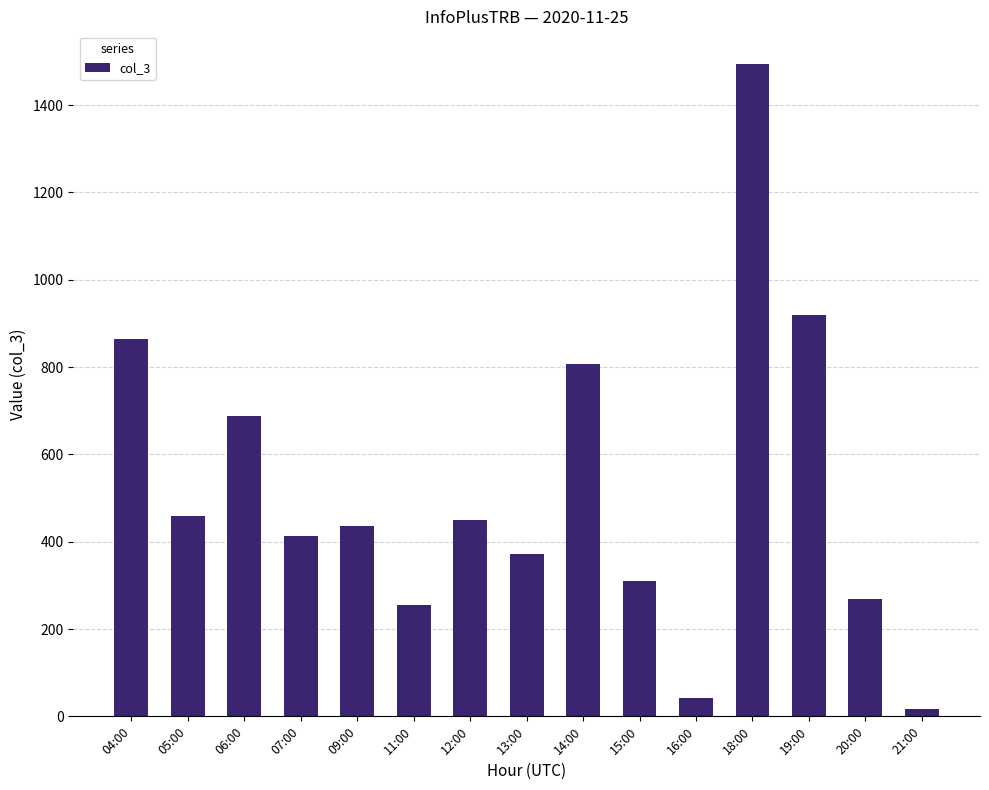

What is the label of the 8th bar from the left?

13:00